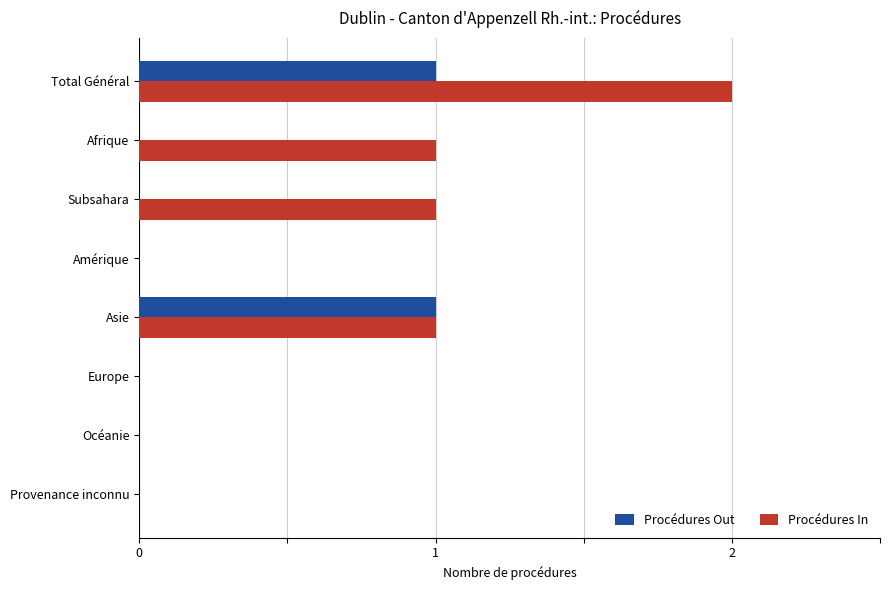

What is the average value of the Procédures In series?

1